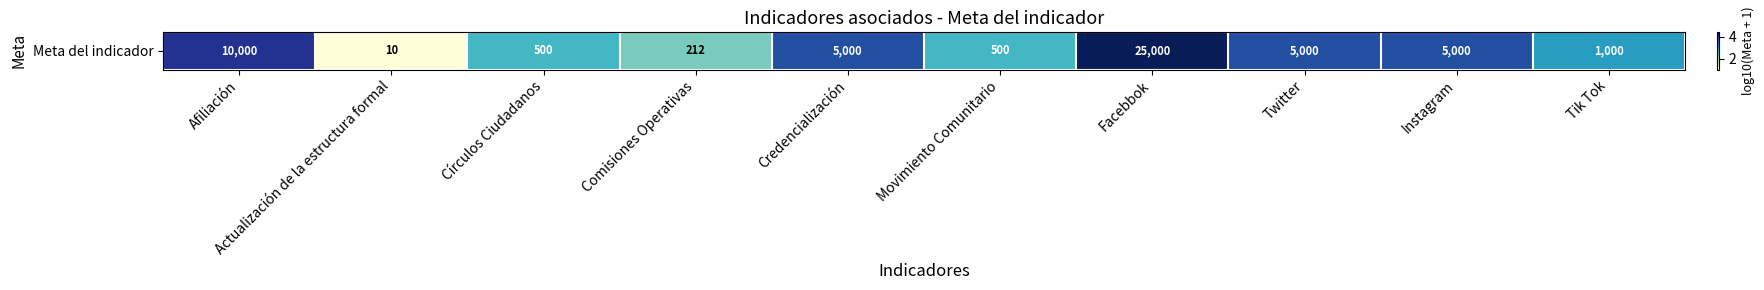

What is the ratio of the value at Afiliación to the value at Movimiento Comunitario?

1.5